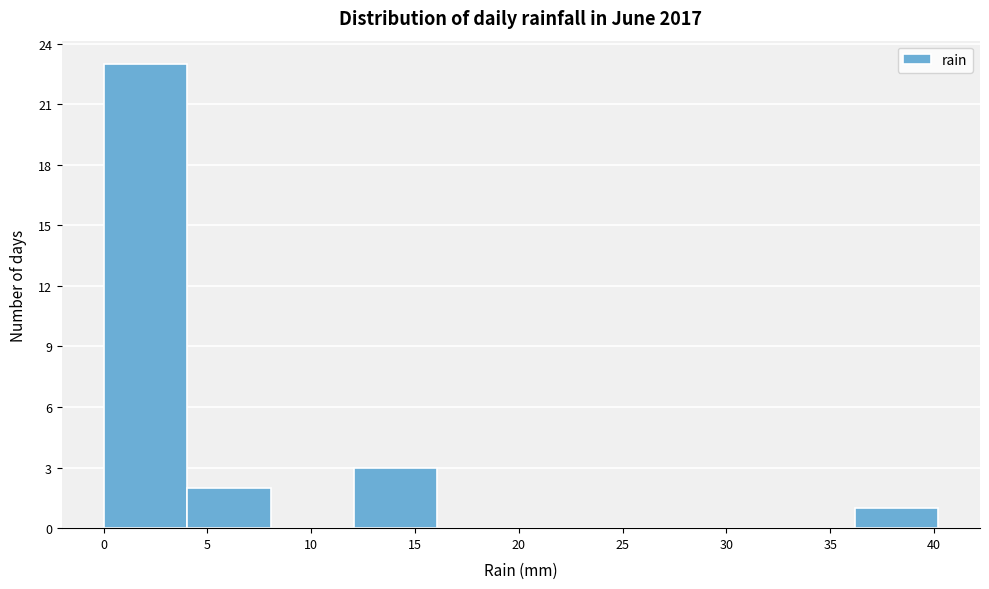

Reading left to right, transcribe this chart: for each bar, give the range it covers on the x-axis and its height. Neither the bar edges nor the heights are printed on the chart, so give them approximately, as read against the axes.

0 to 4: 23
4 to 8: 2
8 to 12: 0
12 to 16: 3
16 to 20: 0
20 to 24: 0
24 to 28: 0
28 to 32: 0
32 to 36: 0
36 to 40: 1